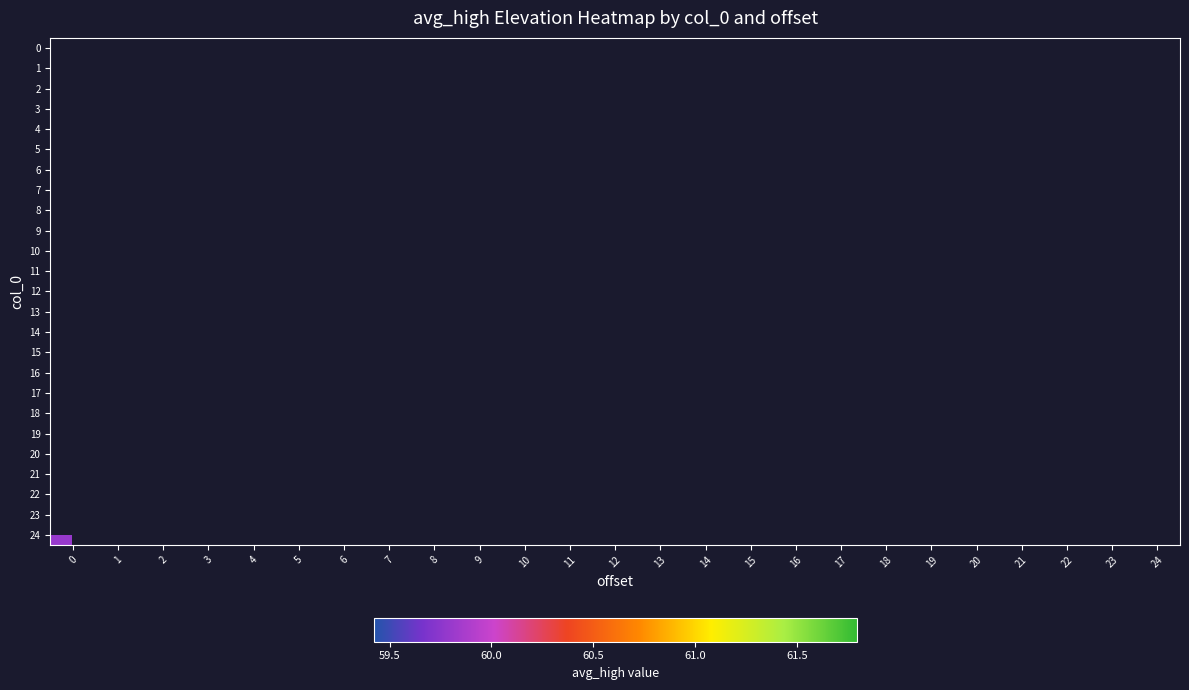

At which category does the chart reach its minimum across all series?

9